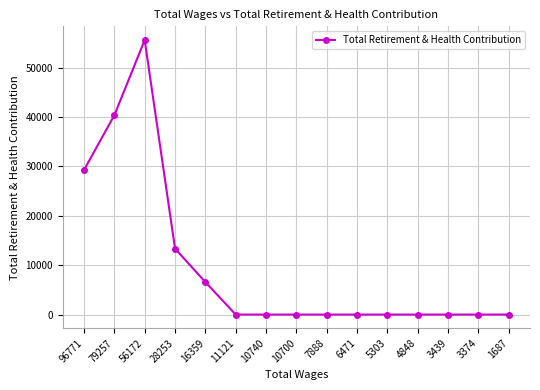

At which category does the data reach its first local peak?

56172